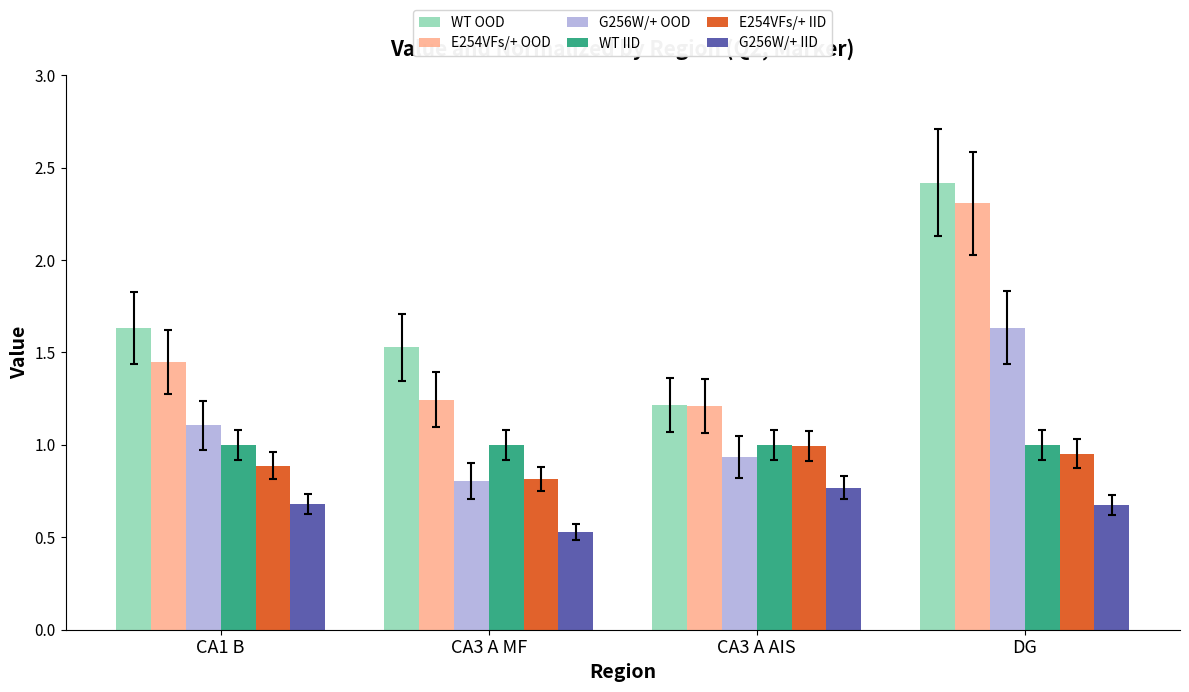

Rank the series at CA1 B from lowest to highest value.

G256W/+ IID, E254VFs/+ IID, WT IID, G256W/+ OOD, E254VFs/+ OOD, WT OOD